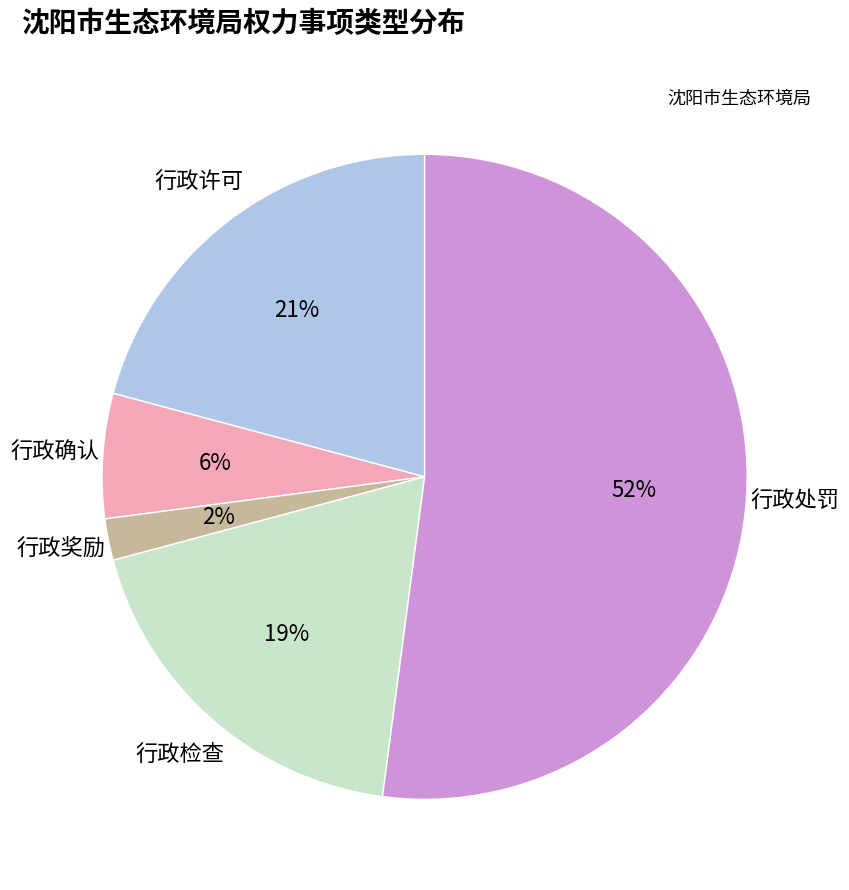

To the nearest percent, what is the average slice percentage?

20%